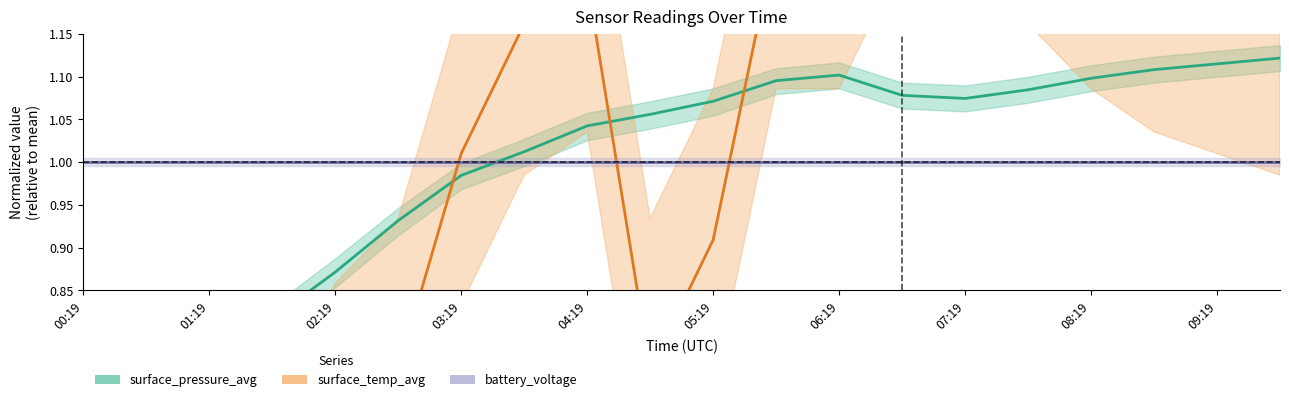

Count the number of categories in the chart.

20